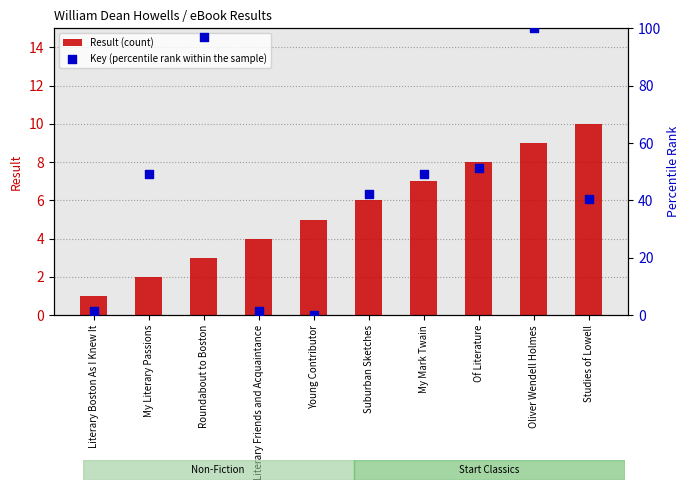

Is the value of Key (percentile rank within the sample) at Studies of Lowell greater than the value of Result (count) at Studies of Lowell?

Yes